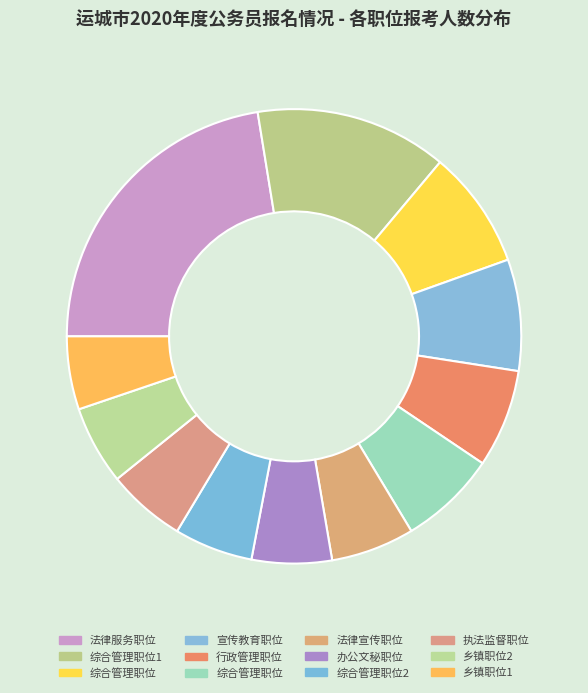

Count the number of slices in the pie.

12